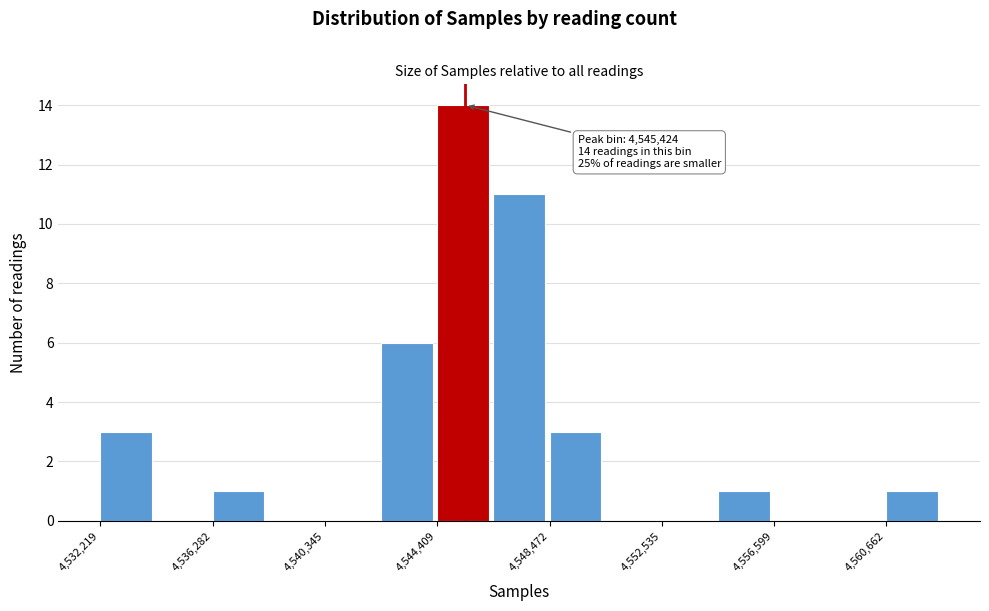

Which range on the x-axis has the tallest bar?

4544500 to 4546500